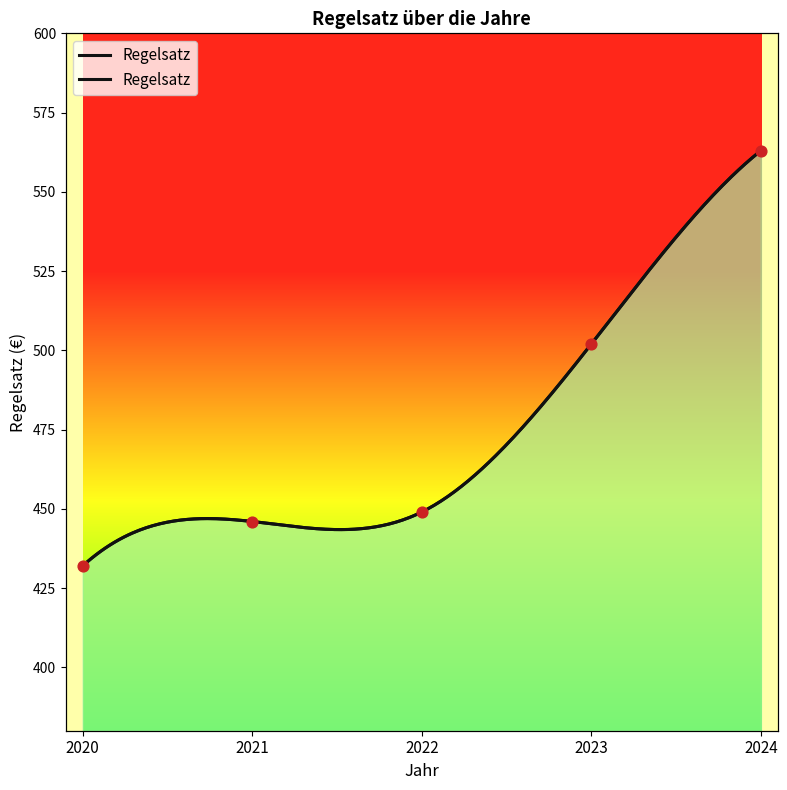

Approximately how many times larger is the value at 2020 compared to 2023?

0.9